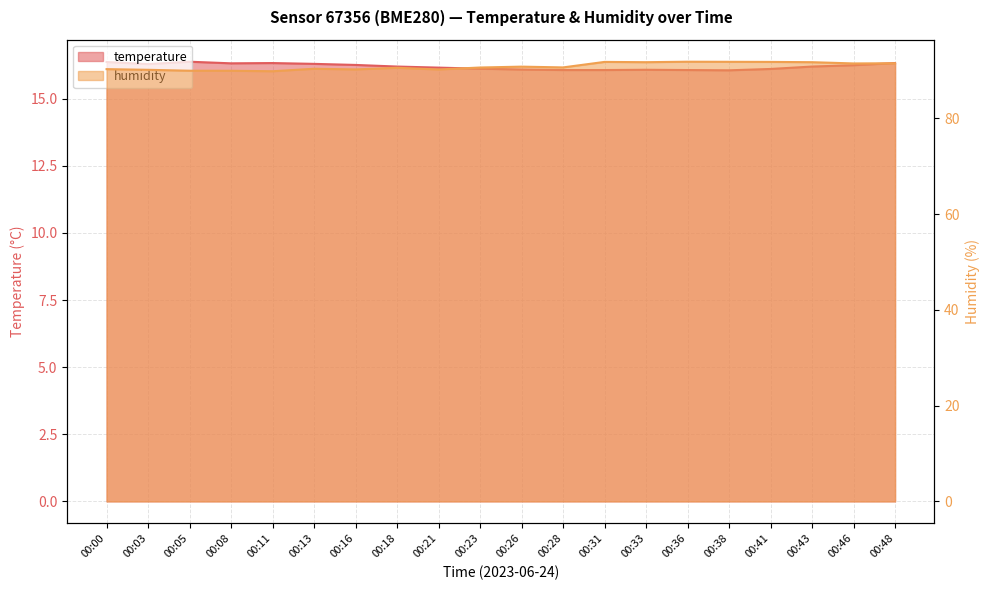

At which category is the sum across all series the highest?

00:43